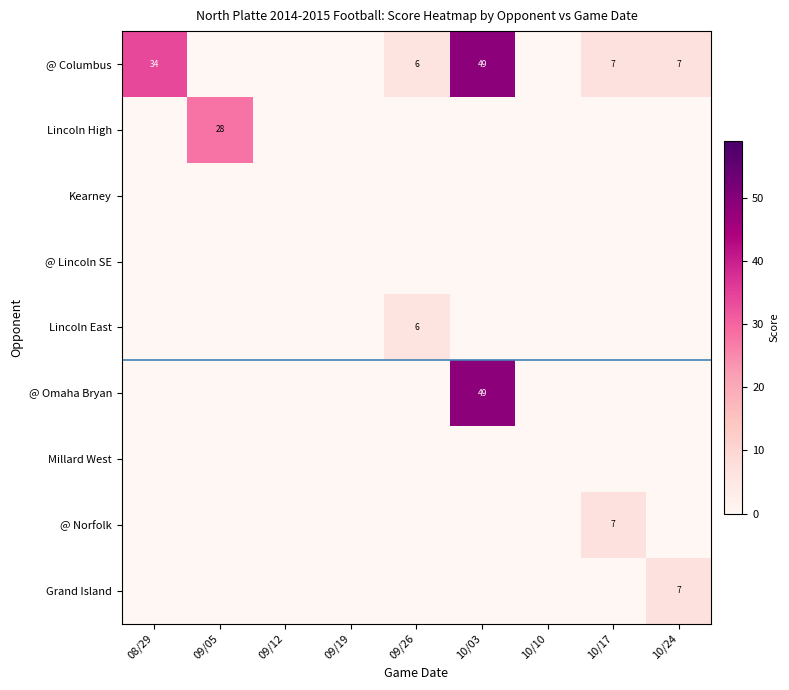

The value of @ Columbus at 09/26 is 6. True or false?

True